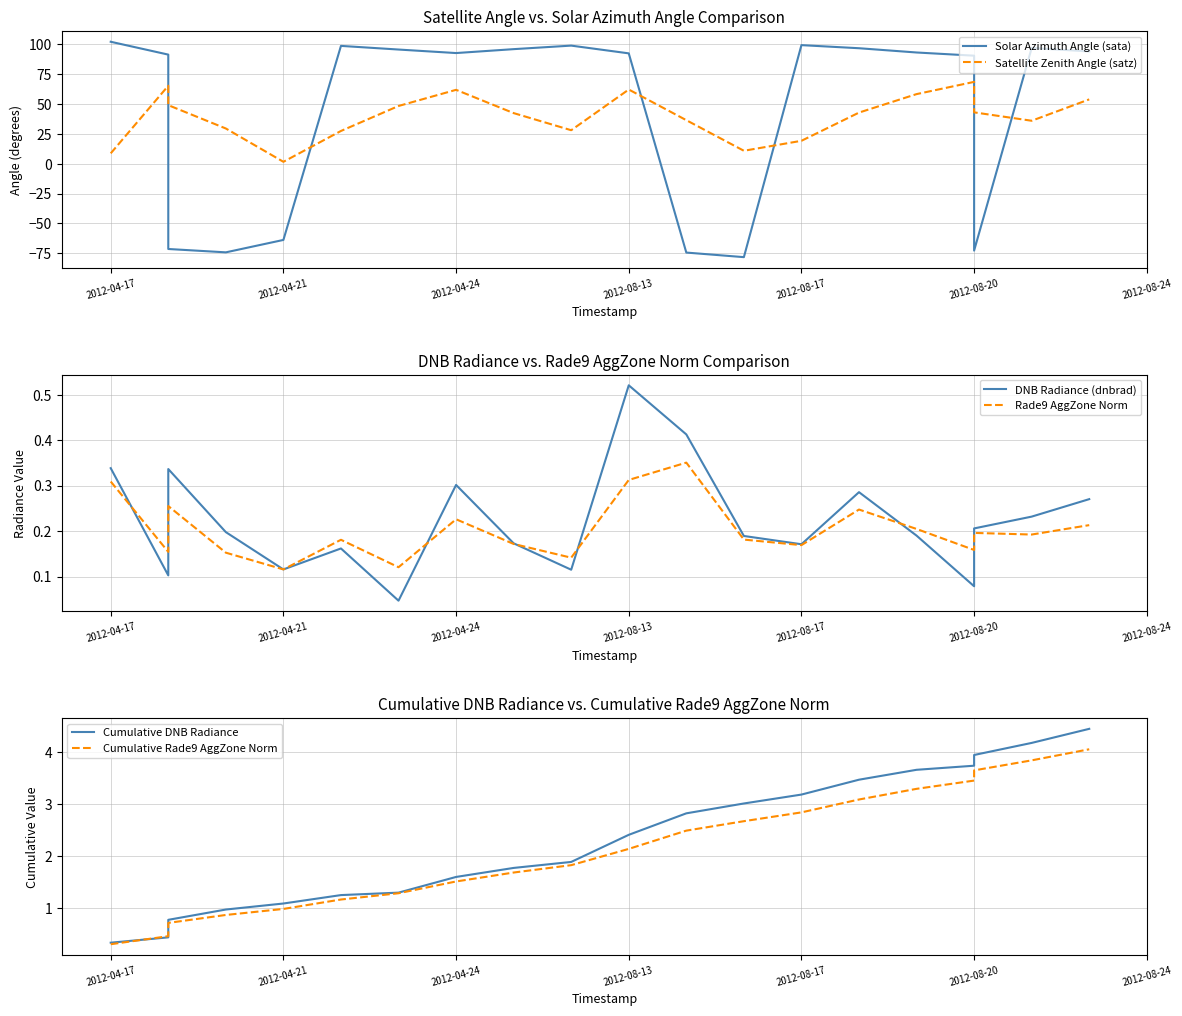

At how many categories does at least one series exceed 80?

14